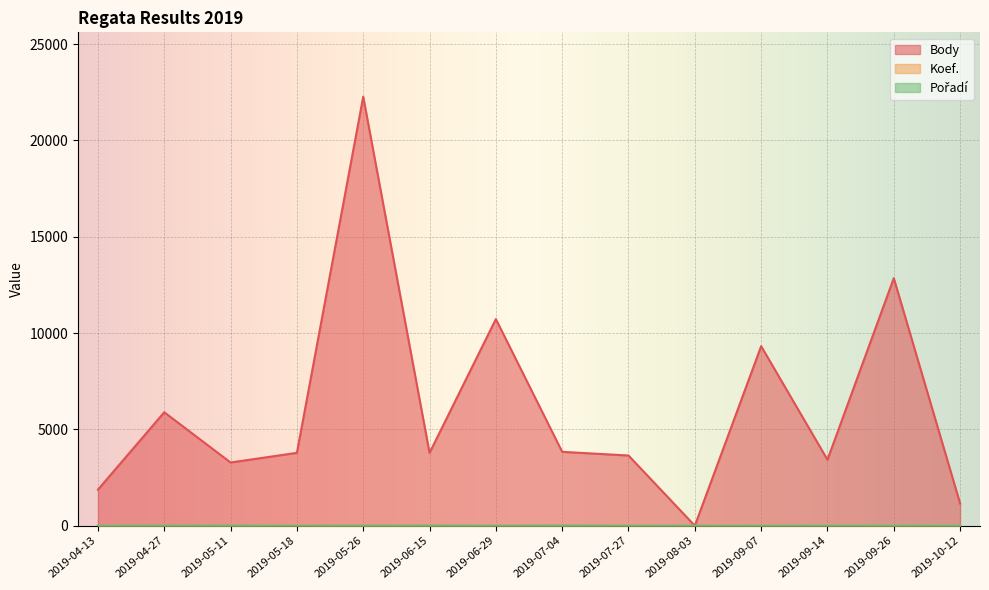

At which label is Koef. closest to 12?

2019-09-26